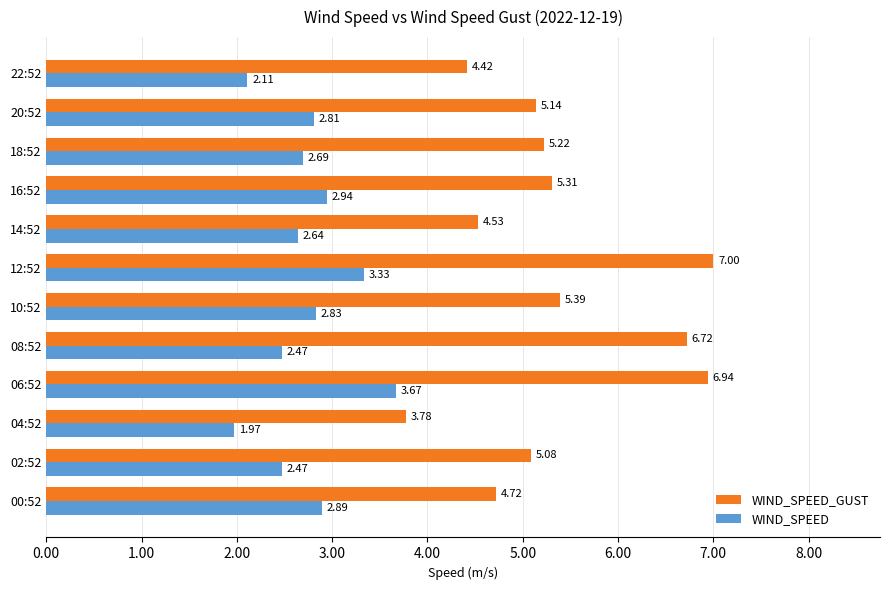

What is the sum of the WIND_SPEED values at 06:52 and 20:52?

6.5